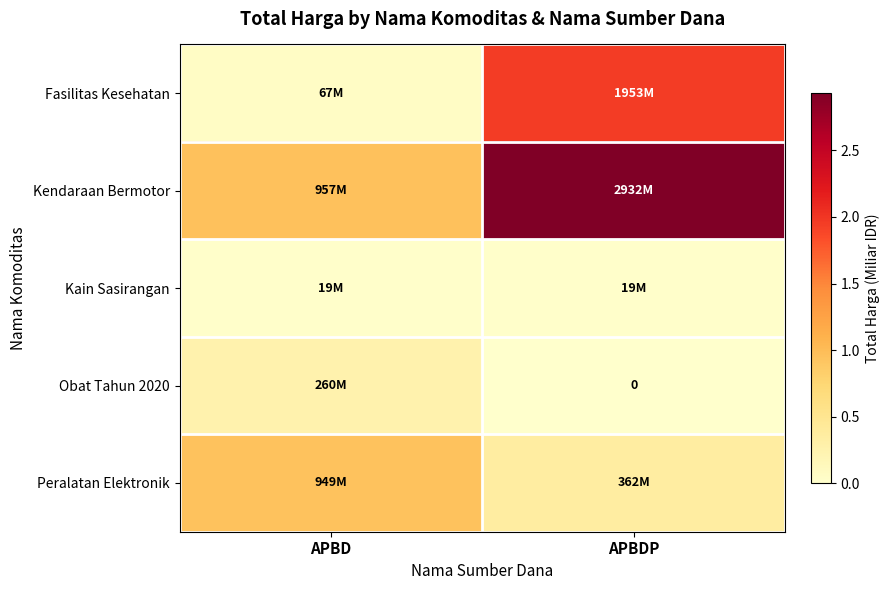

Which series has the largest total across all categories?

Kendaraan Bermotor